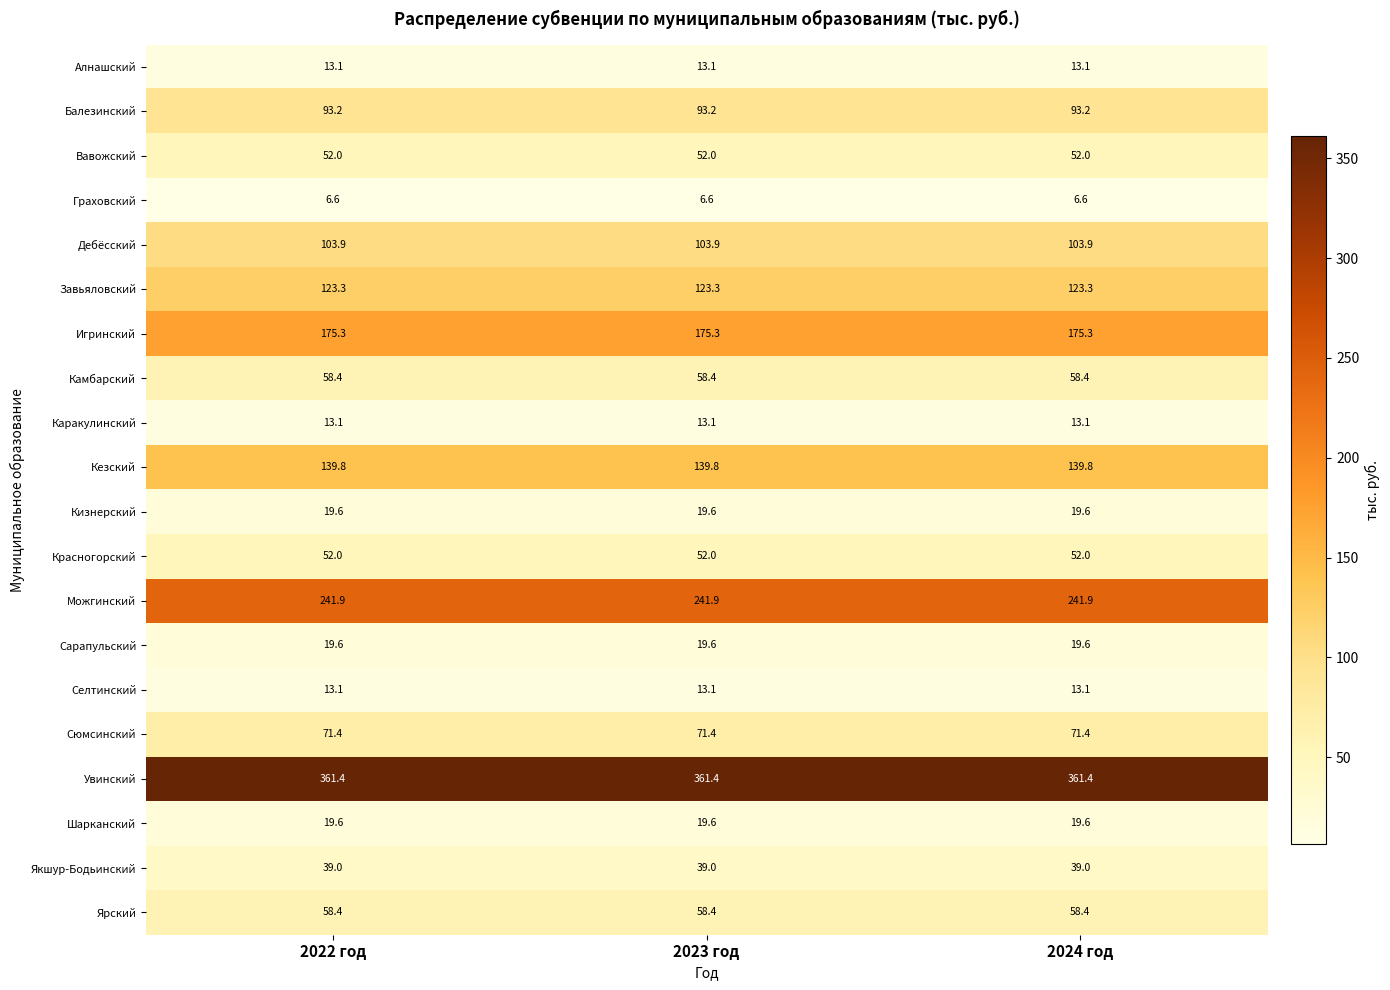

Is it true that Граховский equals 10.5 at 2023 год?

False